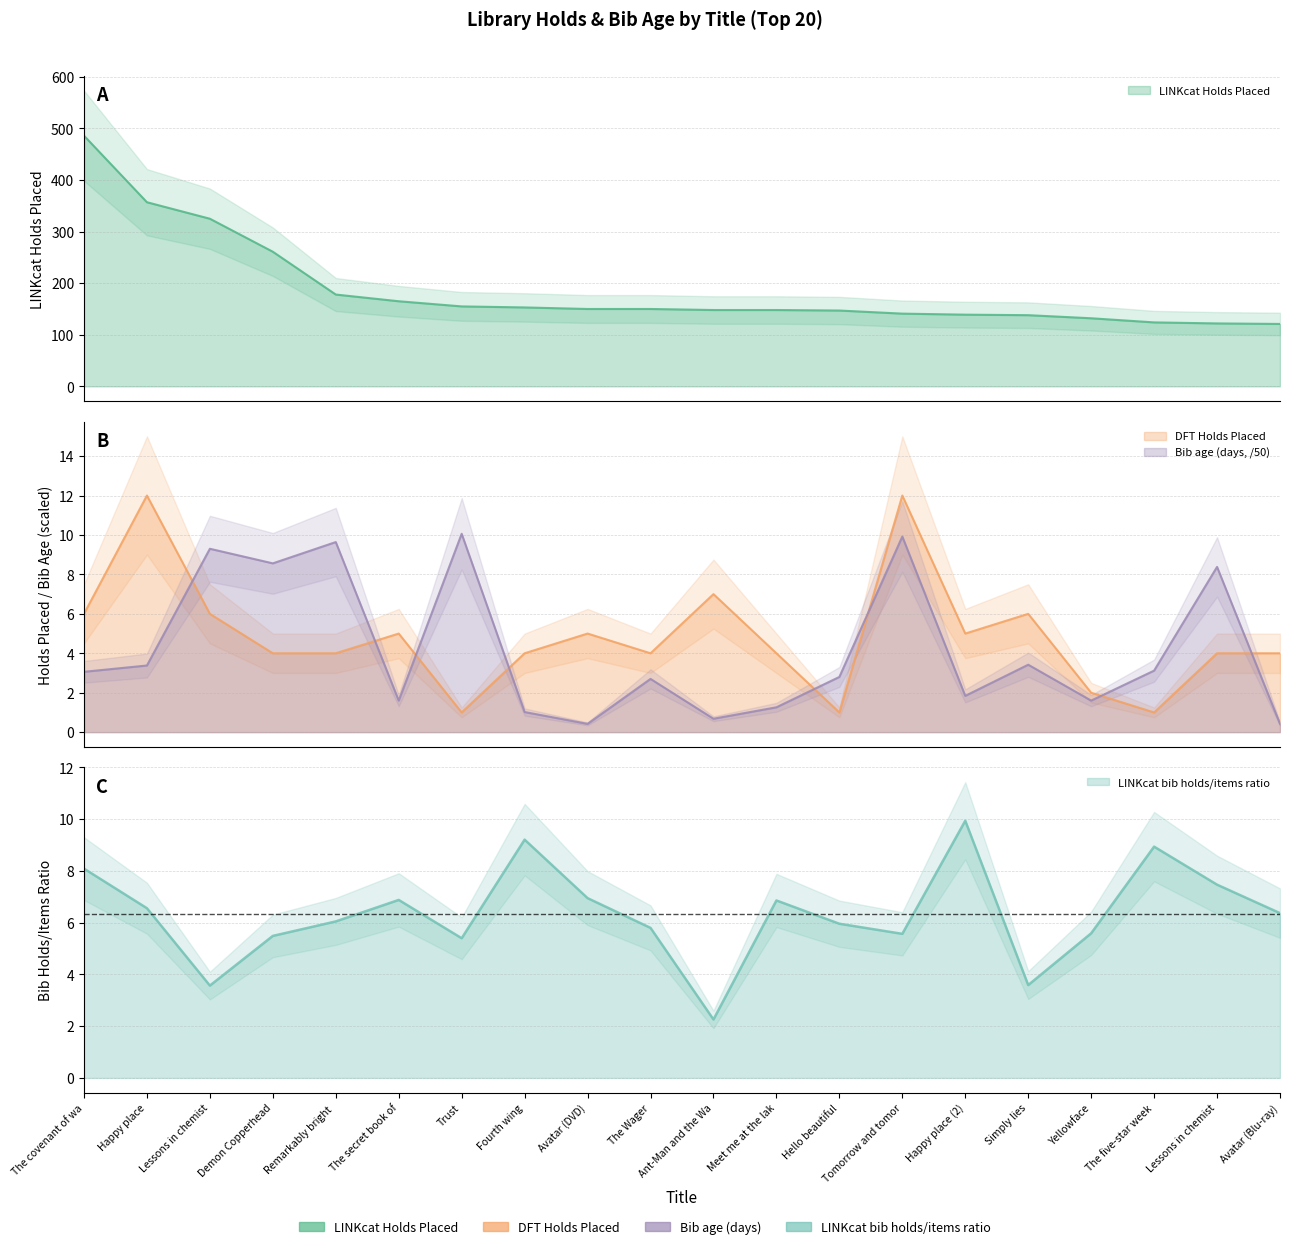

After their last crossing, which series has the higher values: LINKcat bib holds/items ratio or DFT Holds Placed?

LINKcat bib holds/items ratio